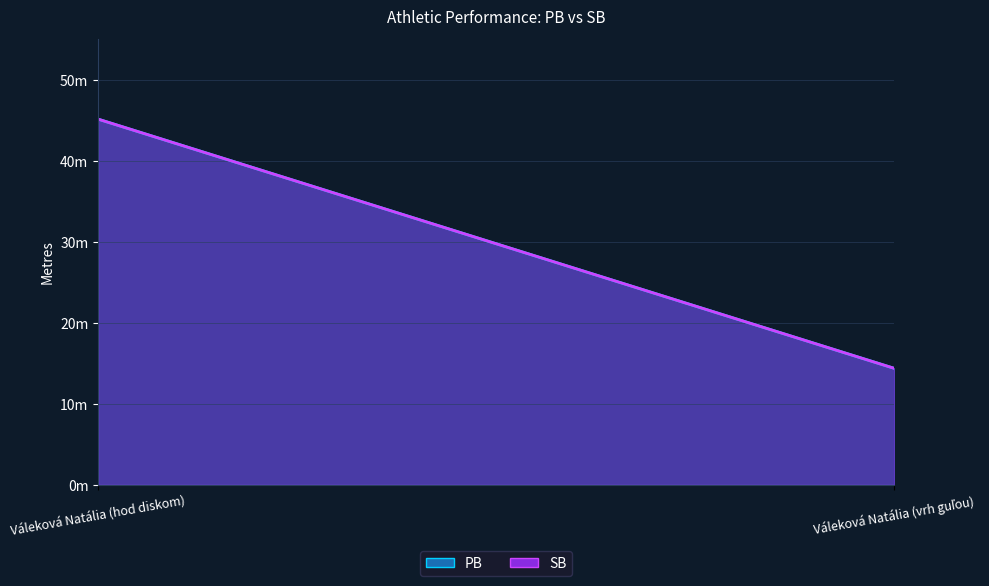

How many lines are shown in the chart?

2